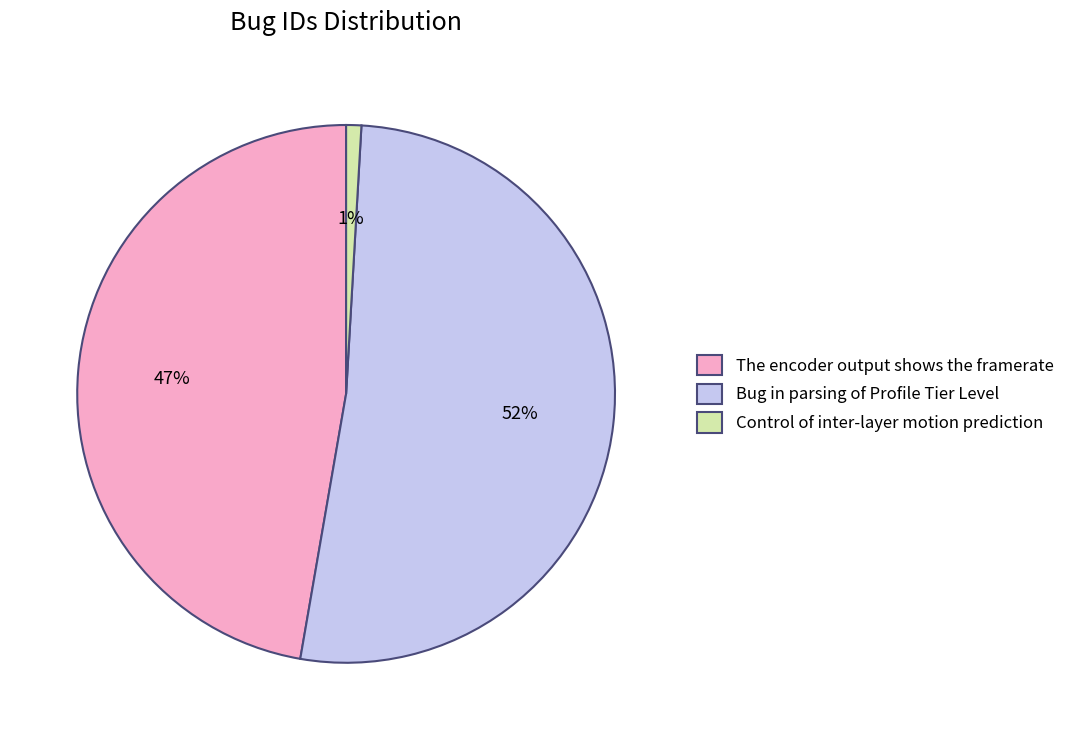

Combined, do Bug in parsing of Profile Tier Level and The encoder output shows the framerate account for over 50%?

Yes